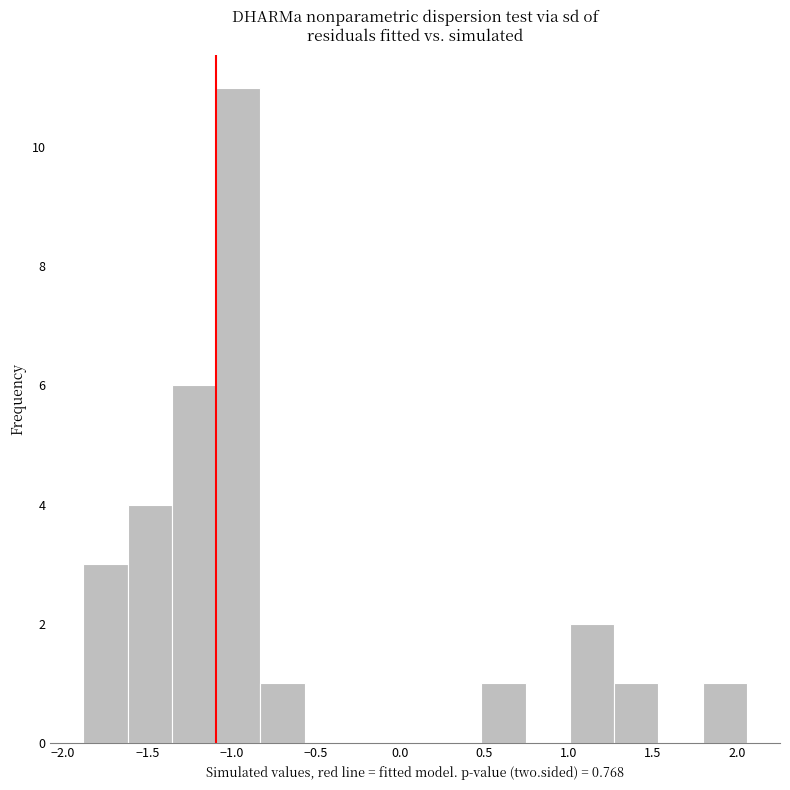

Which range on the x-axis has the tallest bar?

-1.10 to -0.85